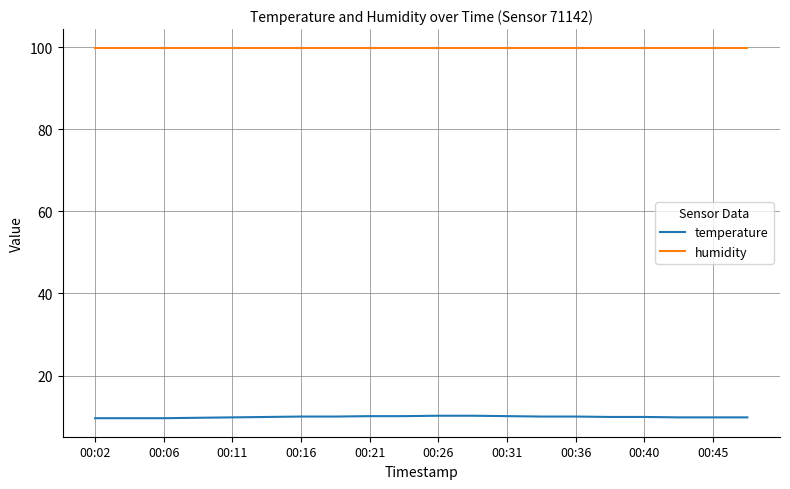

True or false: temperature and humidity cross at least once.

False